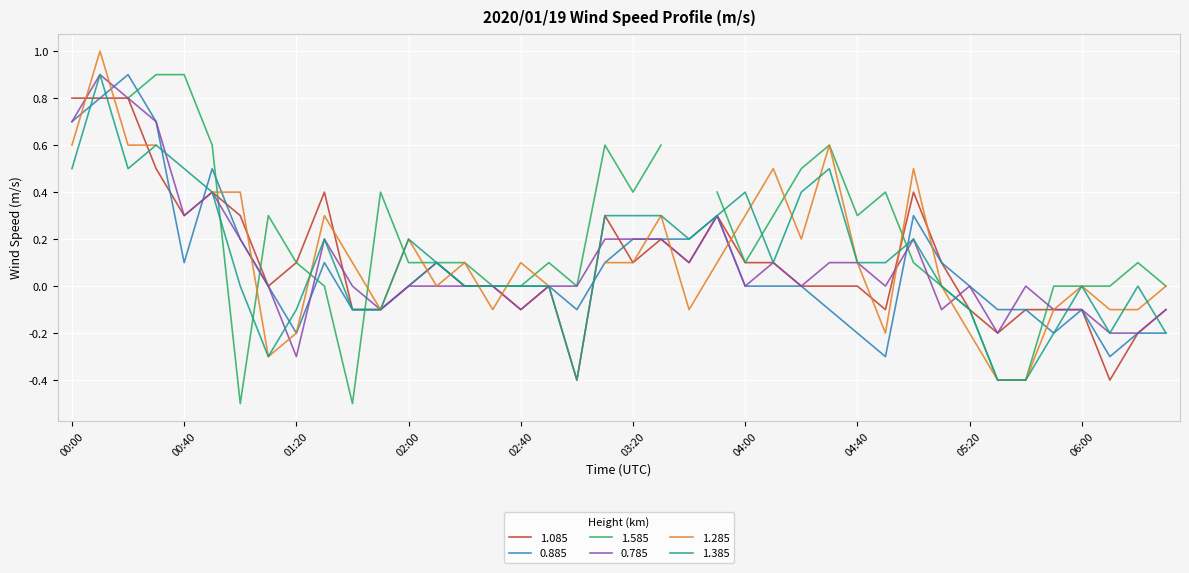

What is the label of the 34th point from the right?

01:00